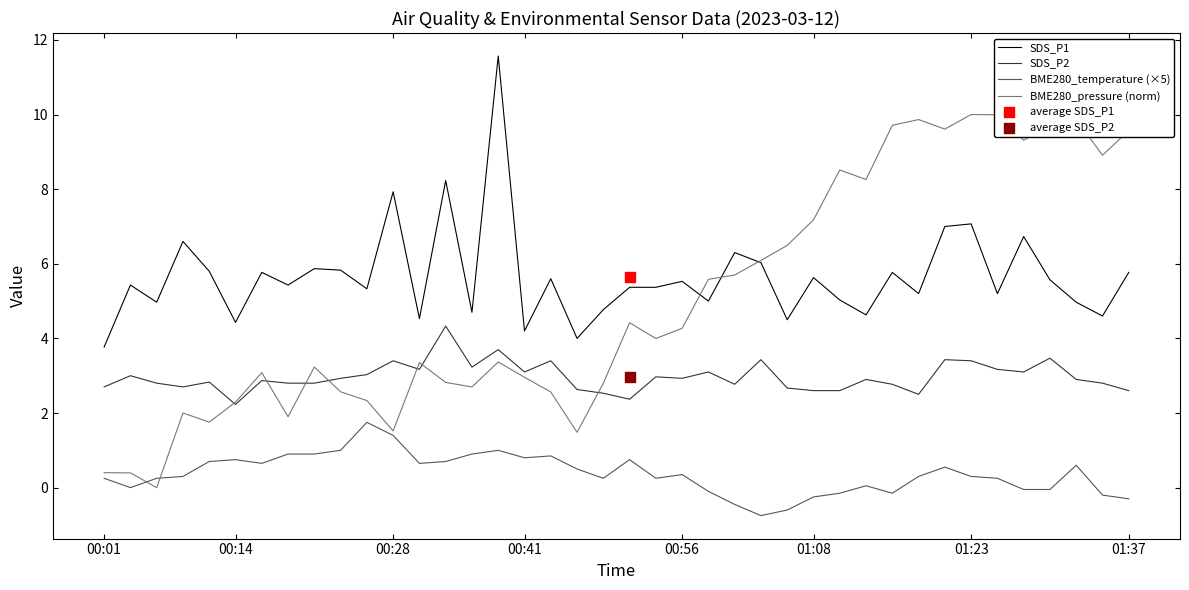

Which series reaches the maximum Y coordinate?

SDS_P1